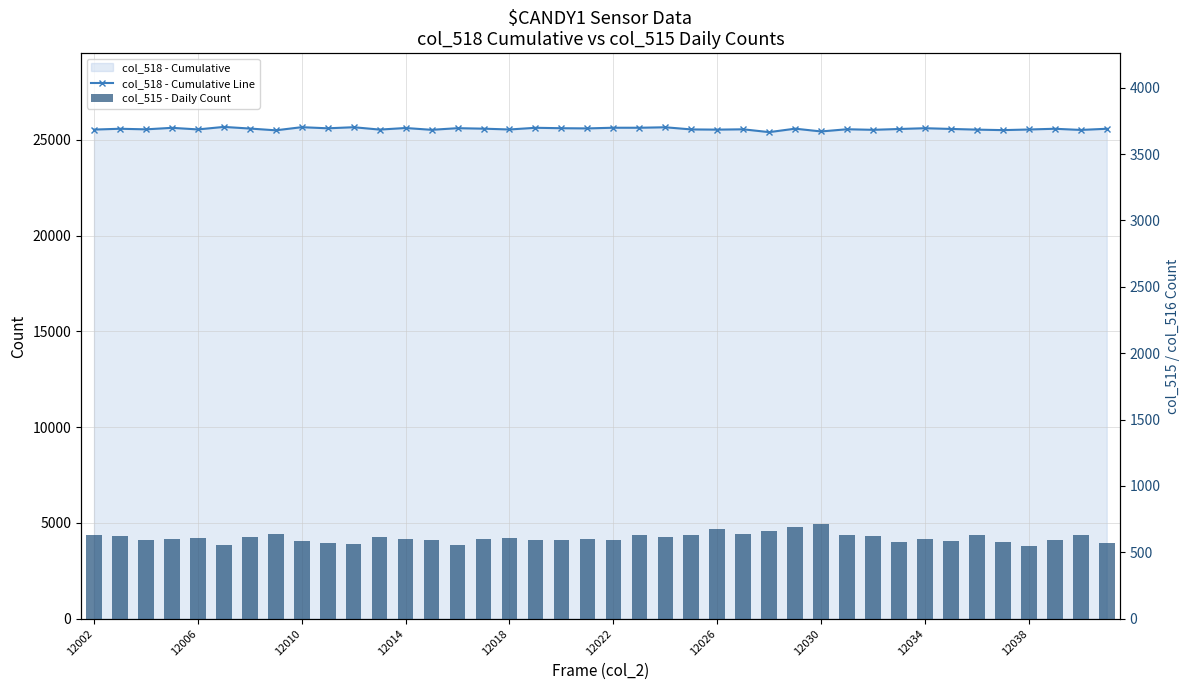

Reading right to left, extract all data points from this chart.

col_518 - Cumulative Line: 25586	25525	25586	25548	25515	25541	25577	25615	25574	25531	25561	25446	25591	25410	25558	25541	25552	25664	25639	25640	25605	25615	25637	25549	25591	25617	25531	25626	25543	25667	25610	25669	25505	25598	25683	25552	25635	25556	25586	25544
col_515 - Daily Count: 572	628	590	548	576	633	584	599	576	621	632	710	694	663	635	677	633	612	630	591	603	595	591	605	604	559	593	599	617	561	569	589	636	613	554	605	602	590	624	629